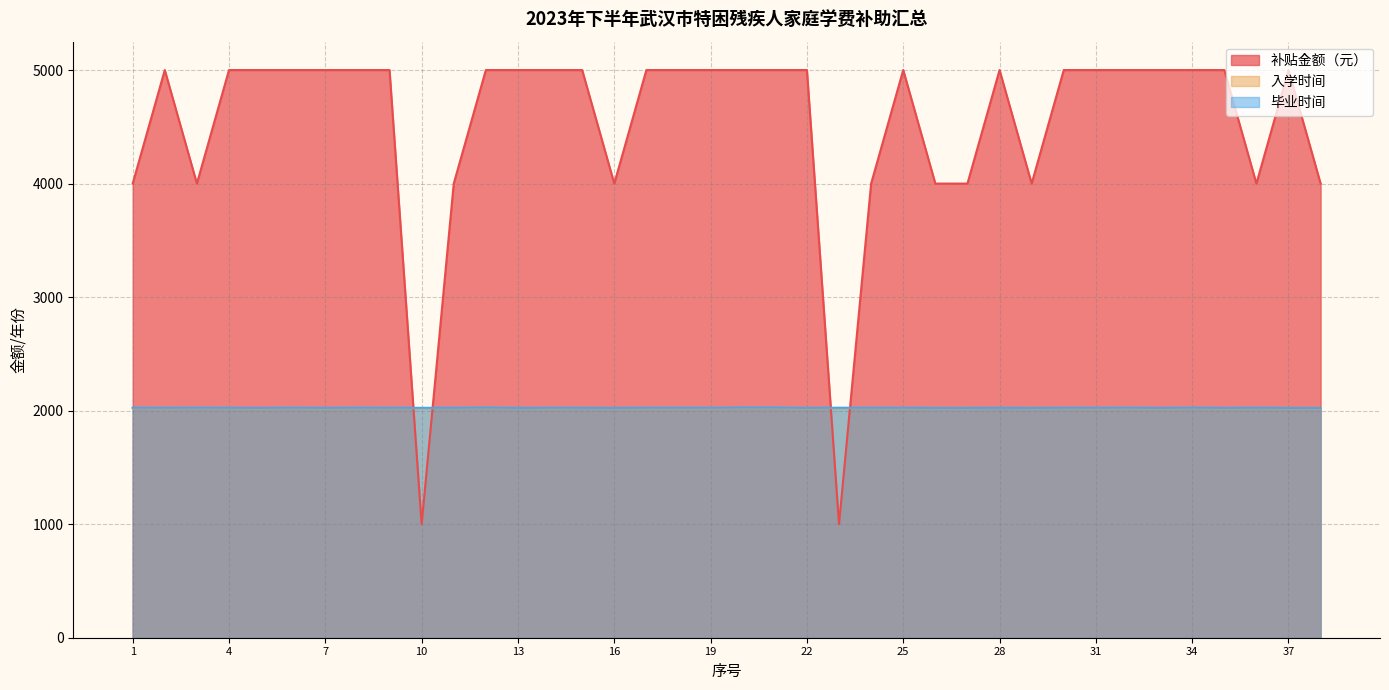

What is the difference between the maximum and minimum values in the 毕业时间 series?

3